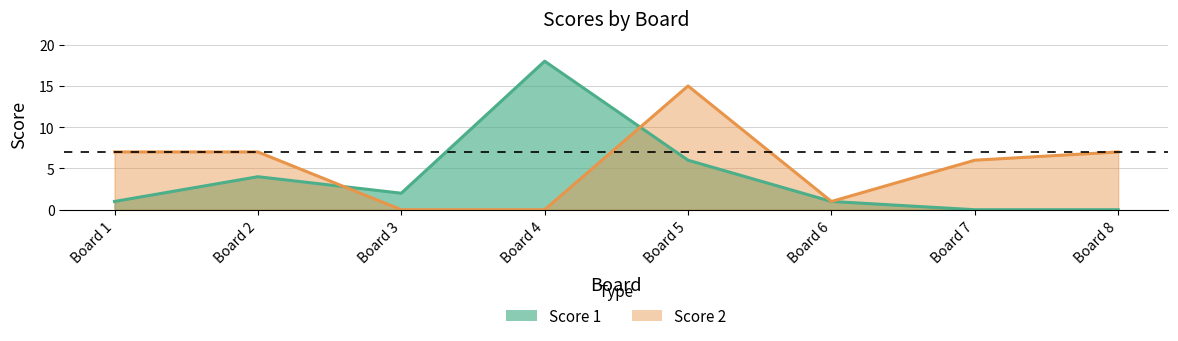

How many categories are shown in the chart?

8